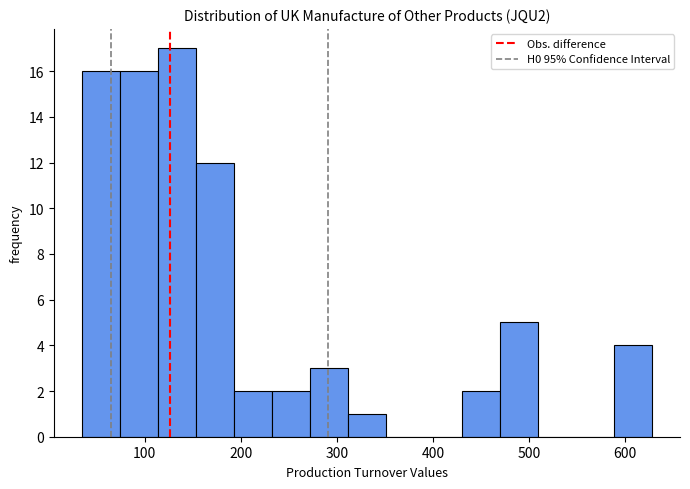

Around what value on the x-axis is the tallest bar? Give the approximate position of its centre, as read against the axis.

130